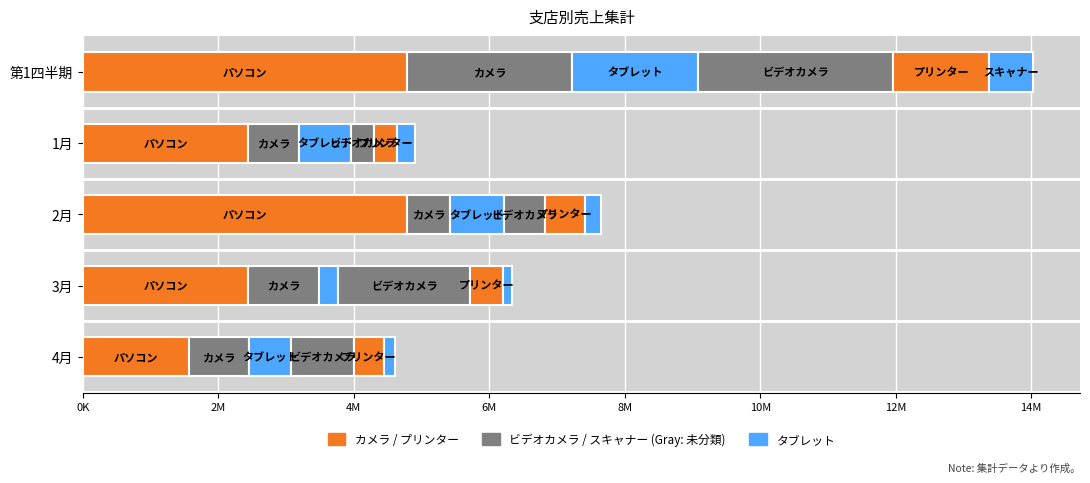

Are the bars horizontal?

Yes